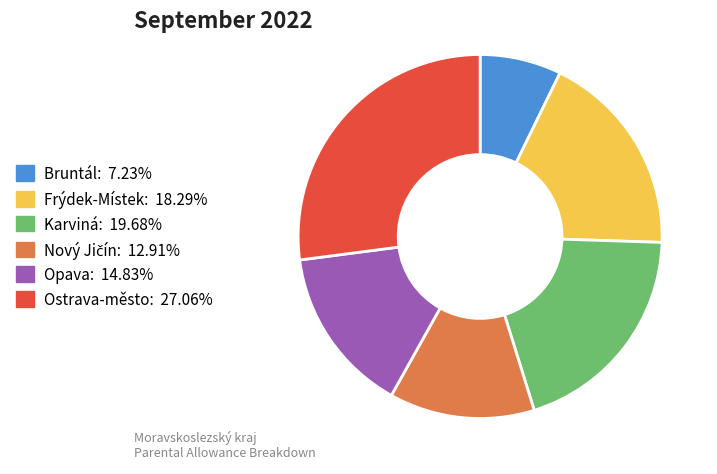

Which category has the smallest portion of the pie?

Bruntál